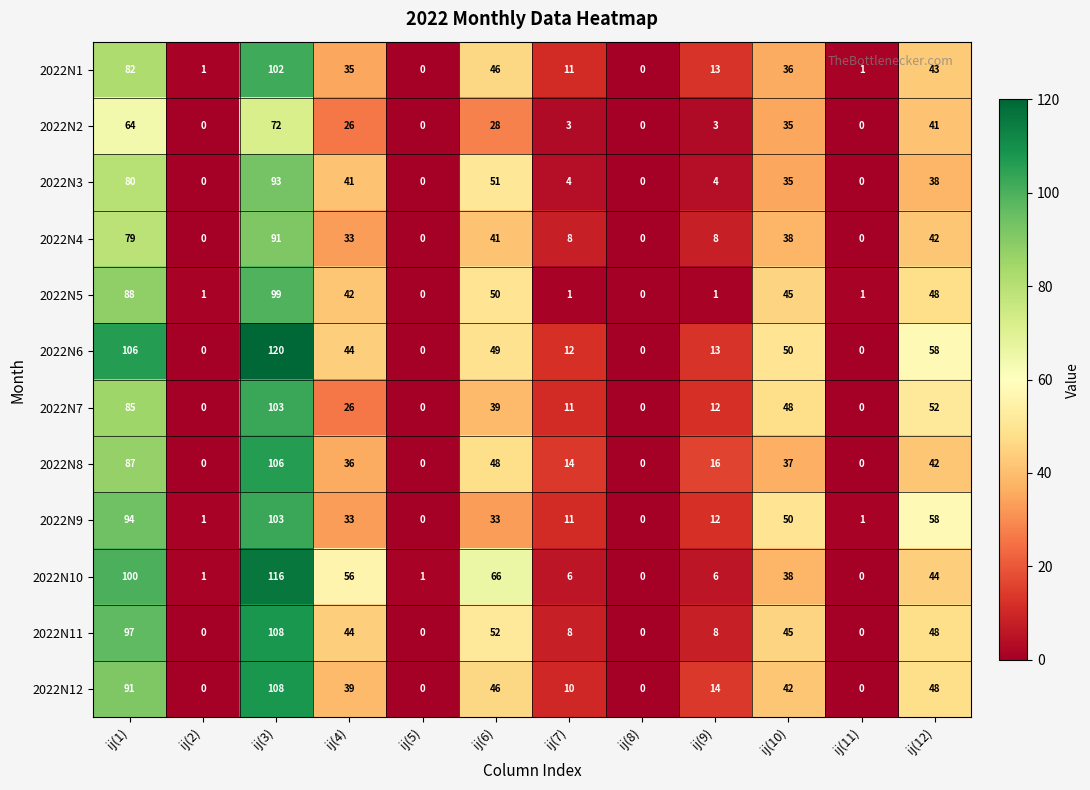

True or false: 2022N6 has a value of 72 at ij(3).

False